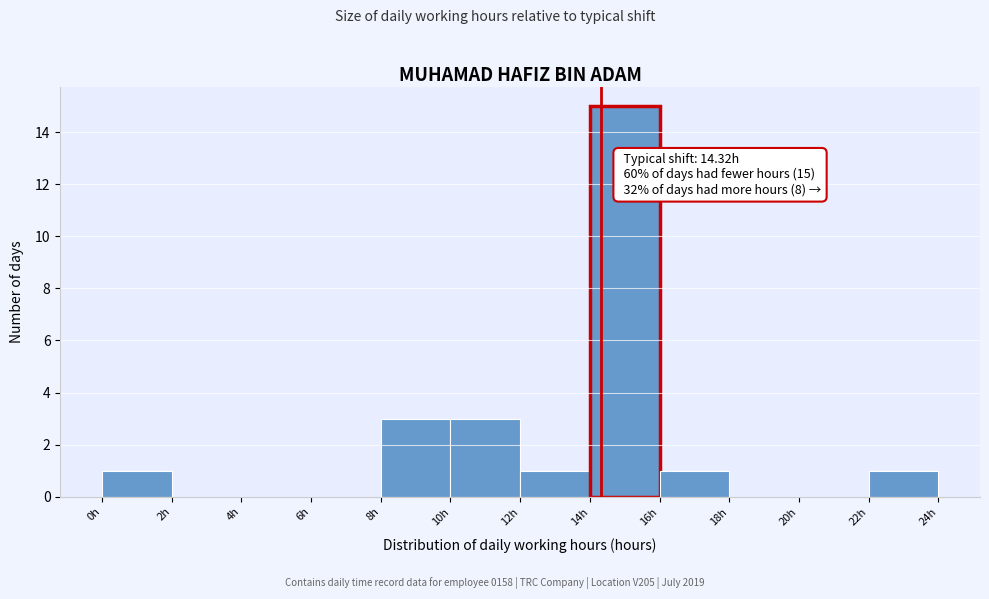

Which range on the x-axis has the tallest bar?

14 to 16